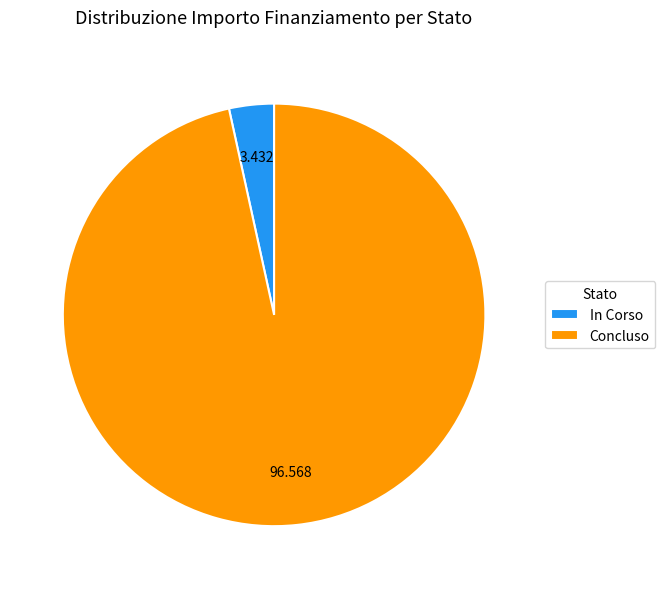

How many slices are in this pie chart?

2